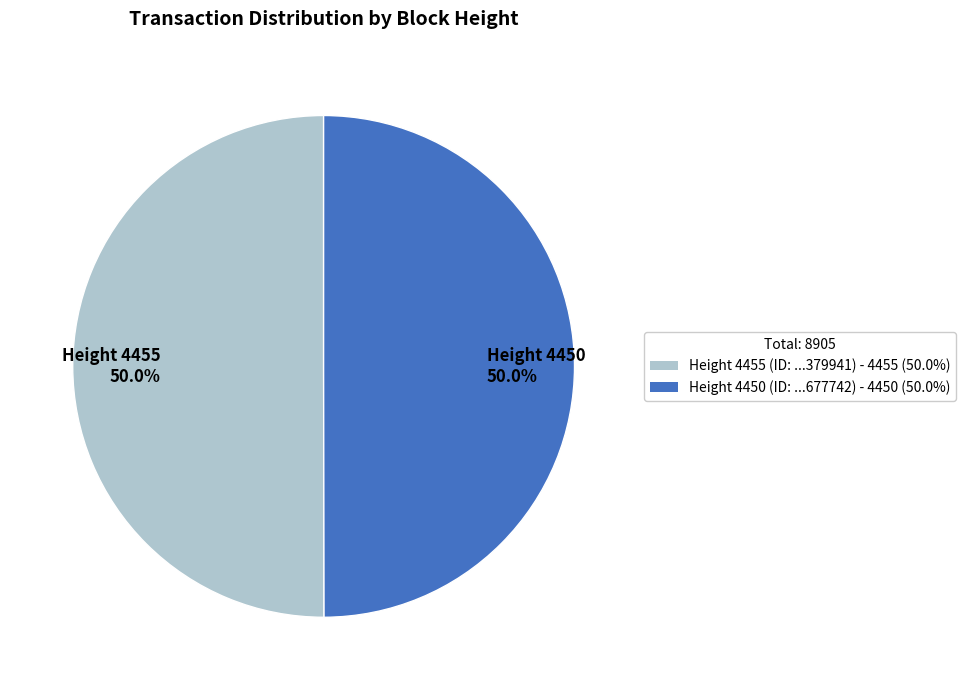

Approximately how many times larger is the value at Height 4450 50.0% compared to Height 4455 50.0%?

1.0